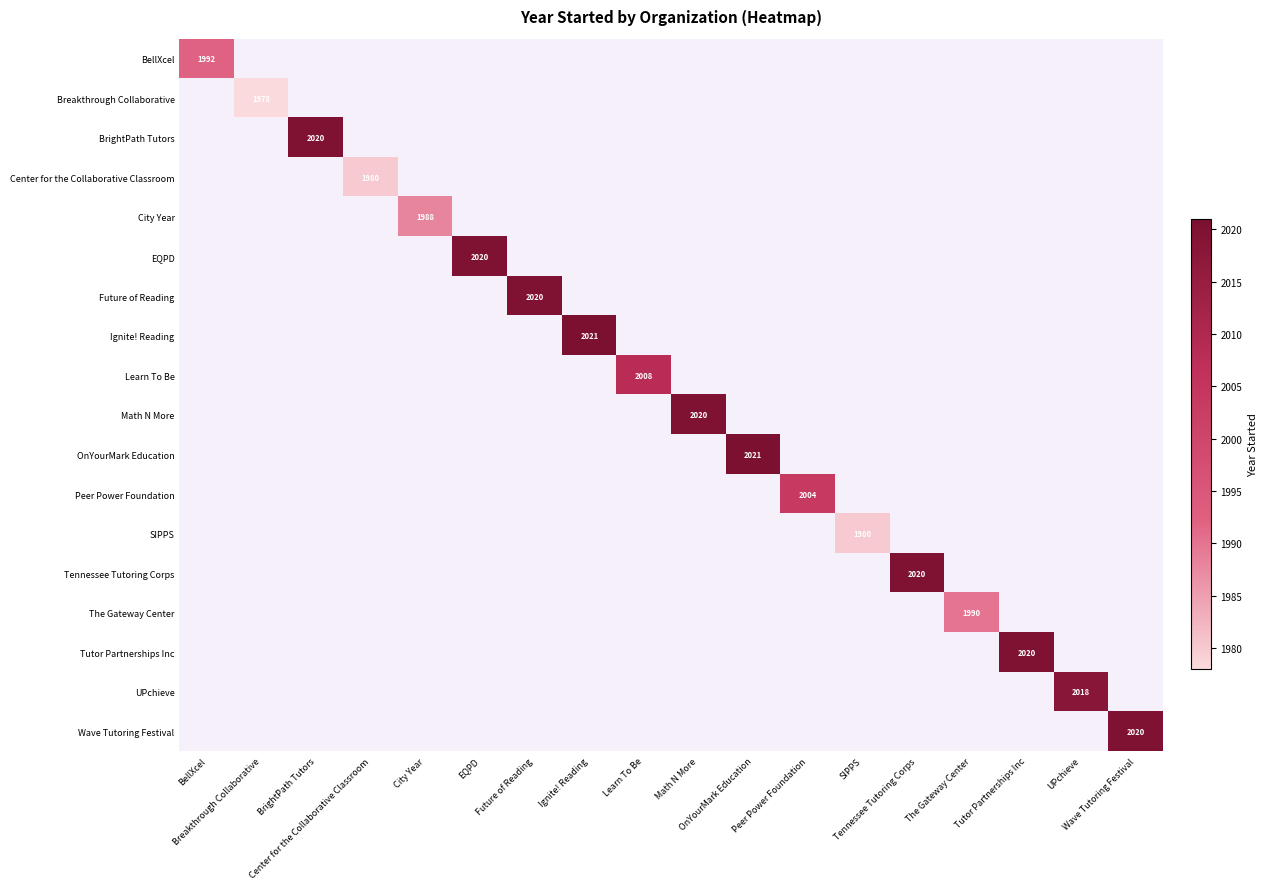

Between Wave Tutoring Festival and Tutor Partnerships Inc, which is larger?

Tutor Partnerships Inc